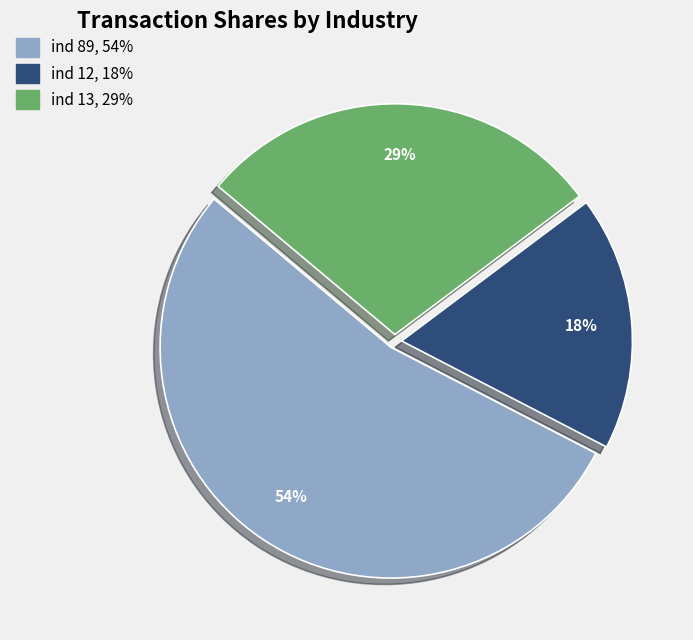

To the nearest percent, what is the average slice percentage?

33%